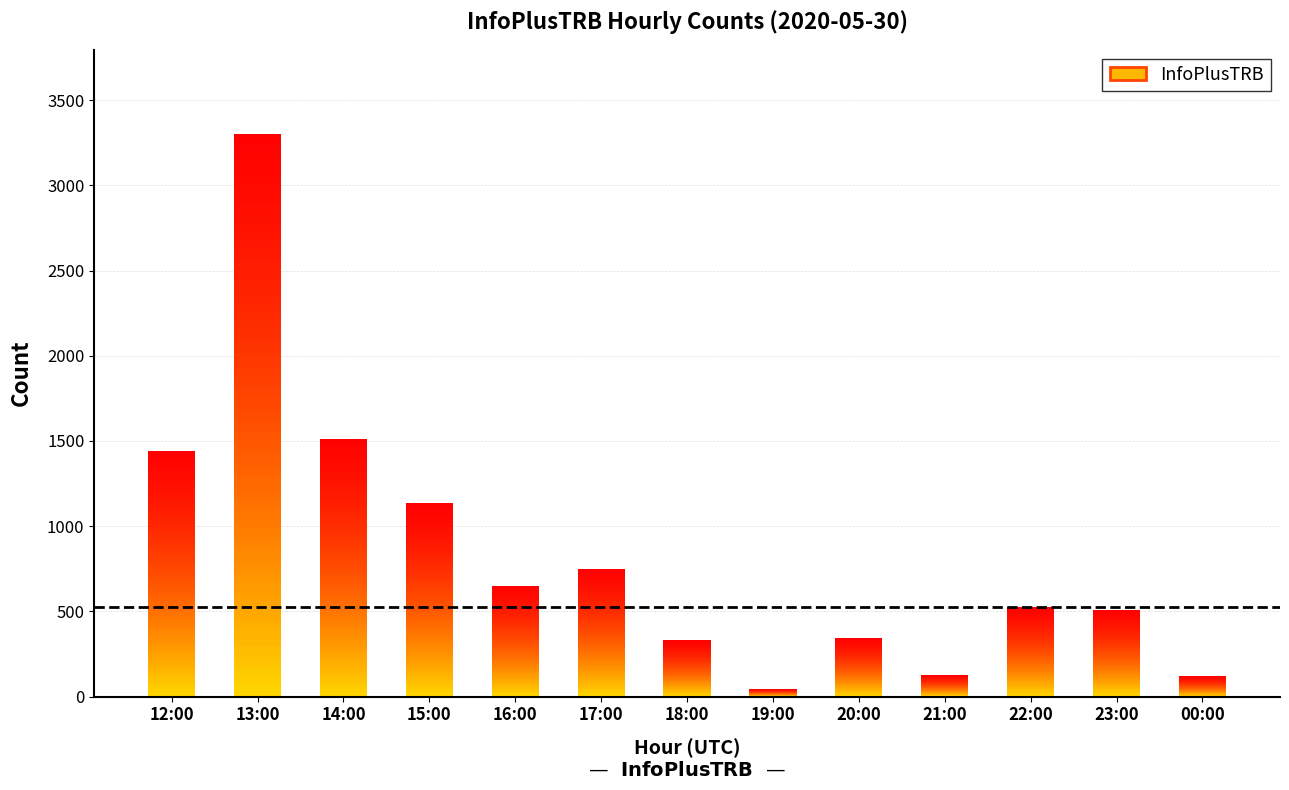

What is the sum of all values?

10778